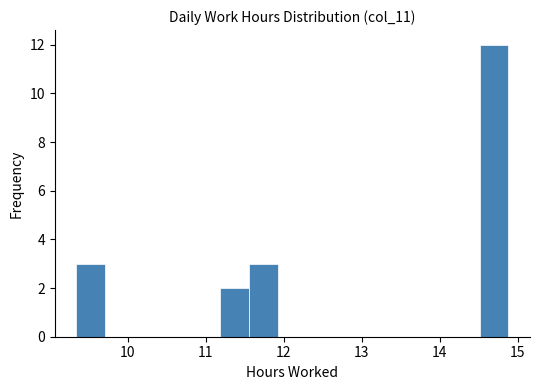

Around what value on the x-axis is the tallest bar? Give the approximate position of its centre, as read against the axis.

14.7